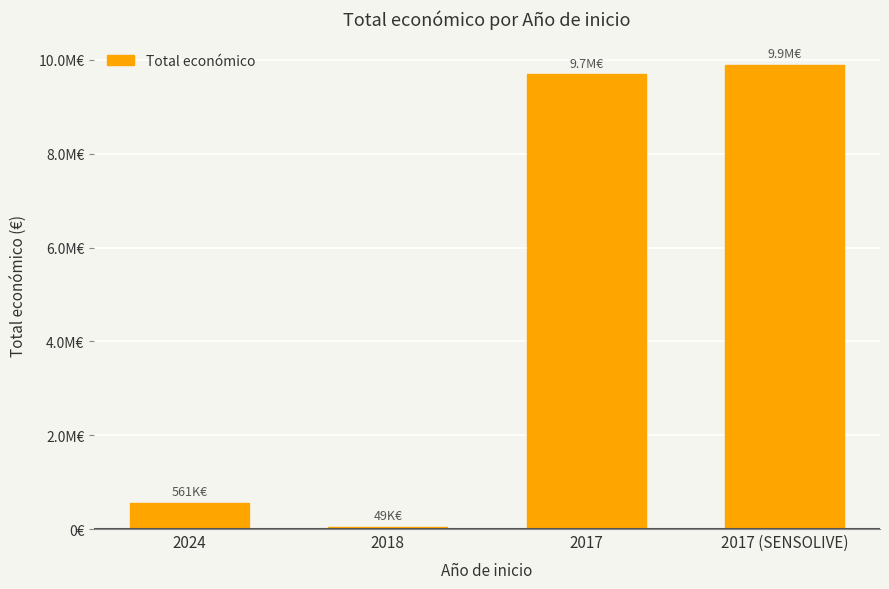

Reading left to right, what are all the values shown in this chart?

2024=560529	2018=49342	2017=9695285	2017 (SENSOLIVE)=9900193